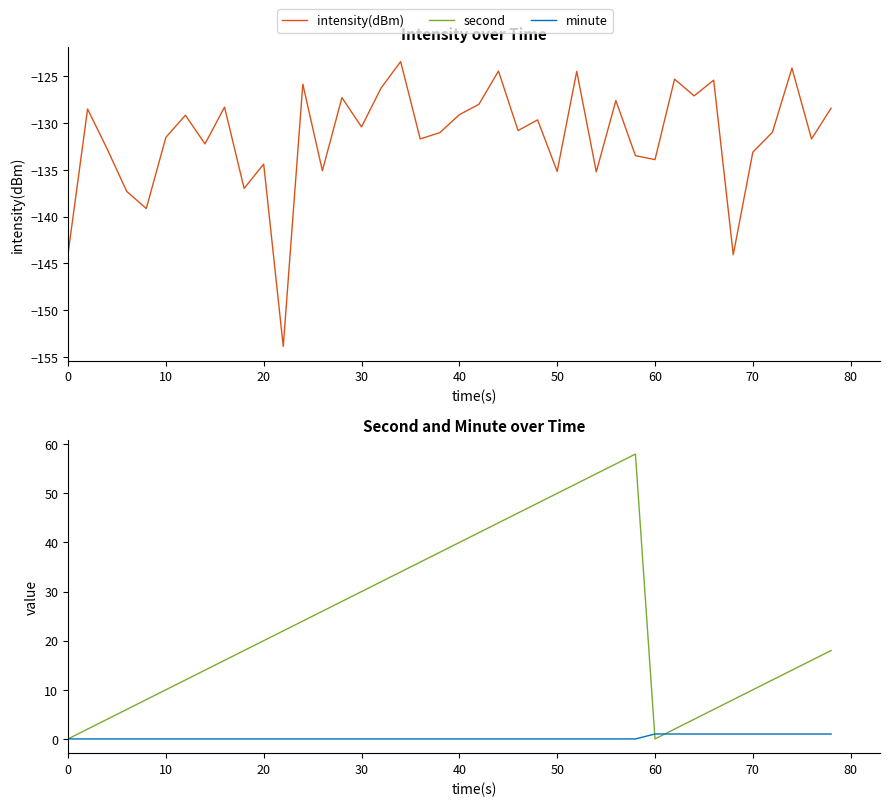

Which series has the largest total across all categories?

second